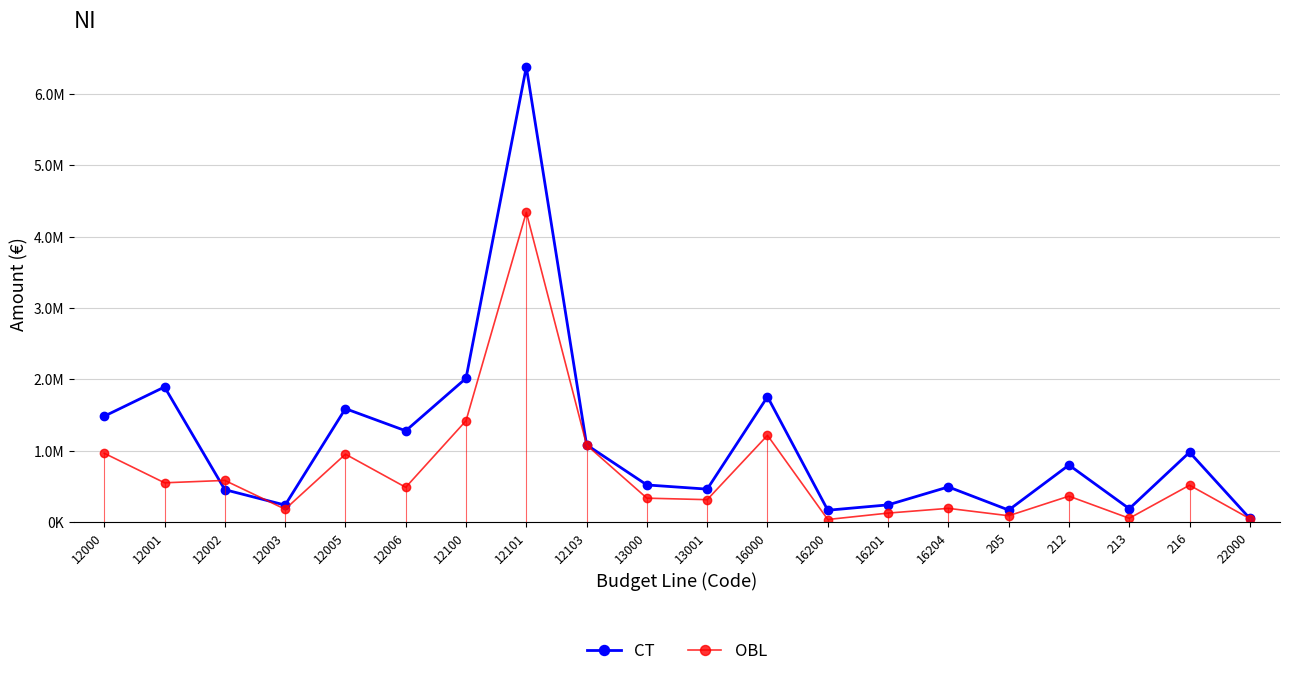

Which category has the highest value in the OBL series?

12101